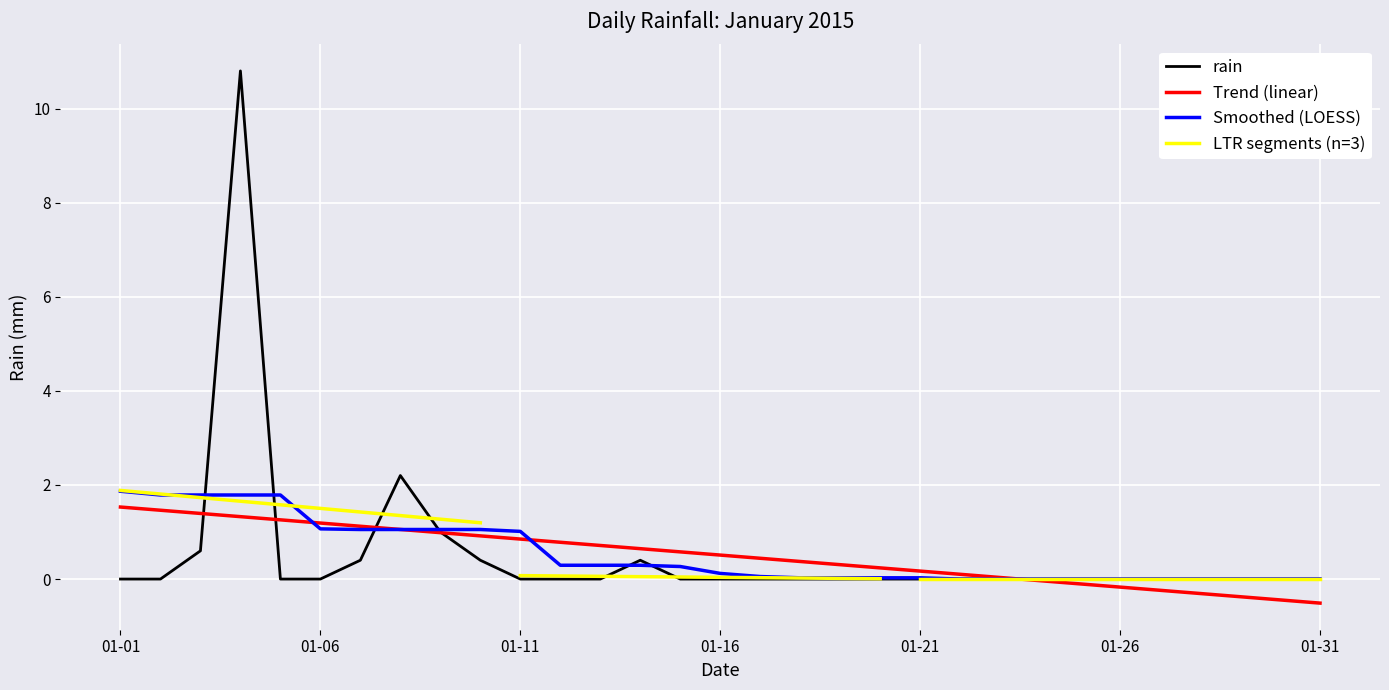

How many values are above zero?

7